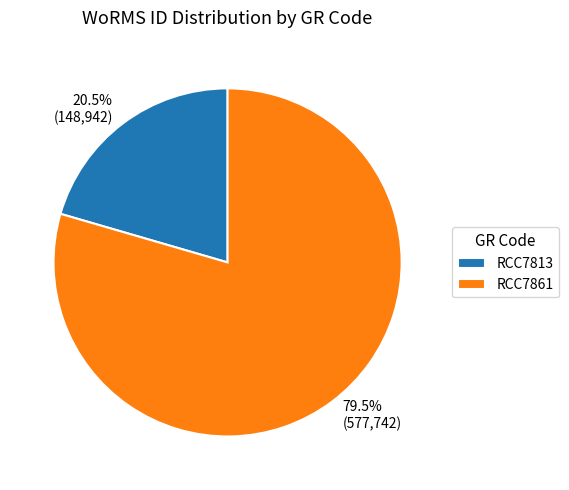

How many segments does this pie chart have?

2